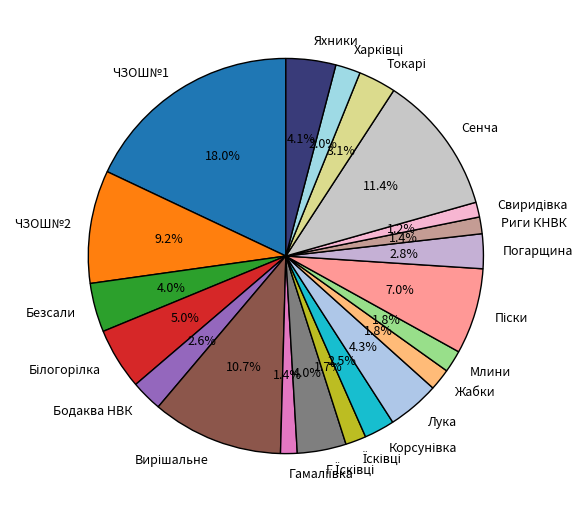

Is Жабки the majority of the pie?

No